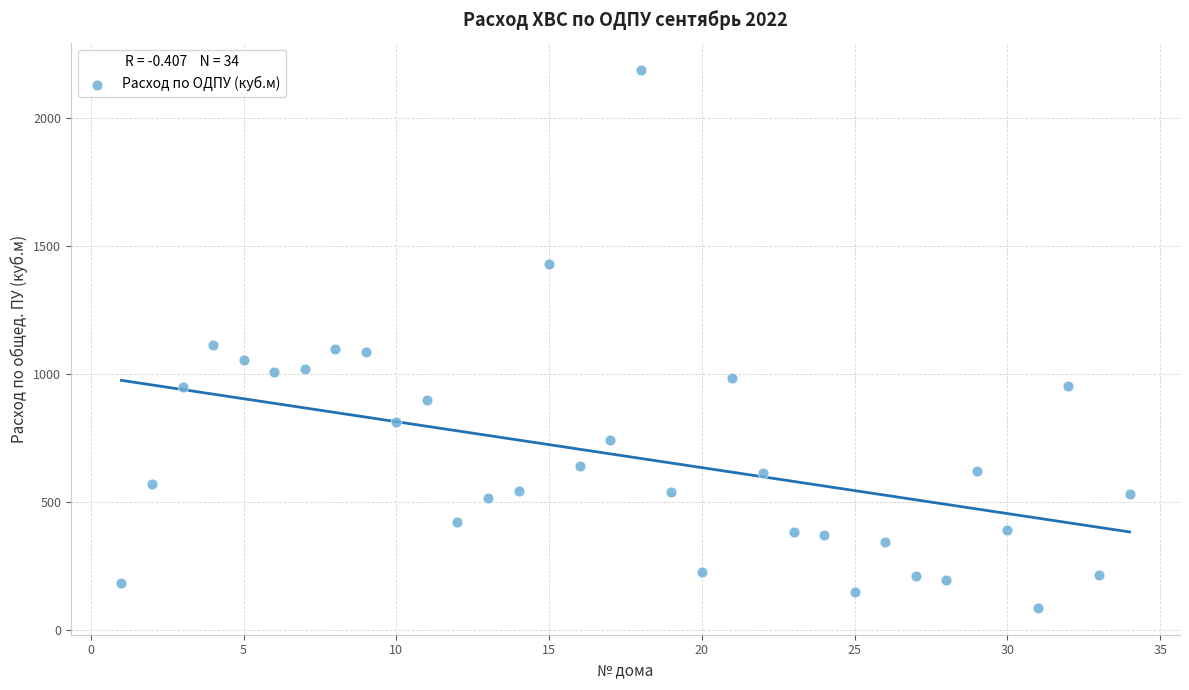

What is the range of X values (max minus min)?

33